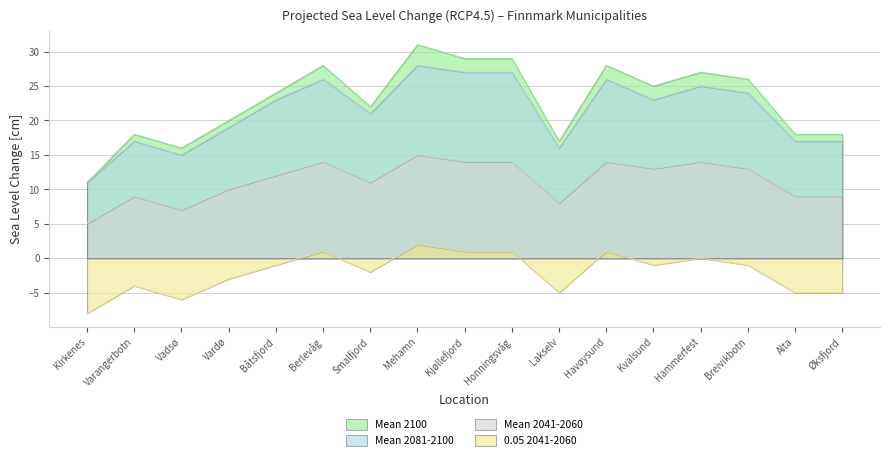

How many interior local peaks does the Mean 2100 series have?

5